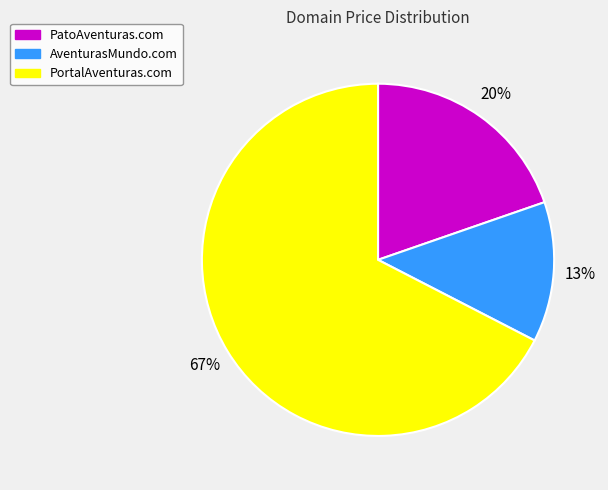

To the nearest percent, what is the difference between the PatoAventuras.com and AventurasMundo.com slice percentages?

7%